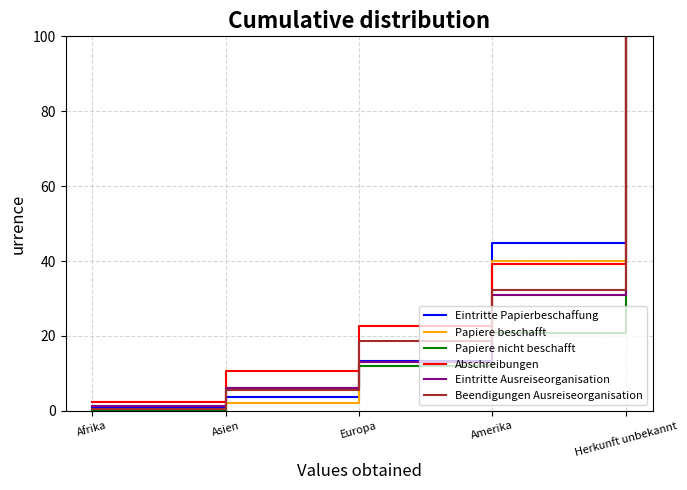

Reading left to right, list all the values displayed in this chart.

Eintritte Papierbeschaffung: Afrika=1.1	Asien=3.6	Europa=13.3	Amerika=44.8	Herkunft unbekannt=100.0
Papiere beschafft: Afrika=0.0	Asien=2.1	Europa=12.1	Amerika=40.0	Herkunft unbekannt=100.0
Papiere nicht beschafft: Afrika=0.0	Asien=6.0	Europa=11.9	Amerika=20.9	Herkunft unbekannt=100.0
Abschreibungen: Afrika=2.4	Asien=10.7	Europa=22.6	Amerika=39.3	Herkunft unbekannt=100.0
Eintritte Ausreiseorganisation: Afrika=1.4	Asien=6.2	Europa=13.2	Amerika=30.8	Herkunft unbekannt=100.0
Beendigungen Ausreiseorganisation: Afrika=0.5	Asien=5.6	Europa=18.7	Amerika=32.3	Herkunft unbekannt=100.0